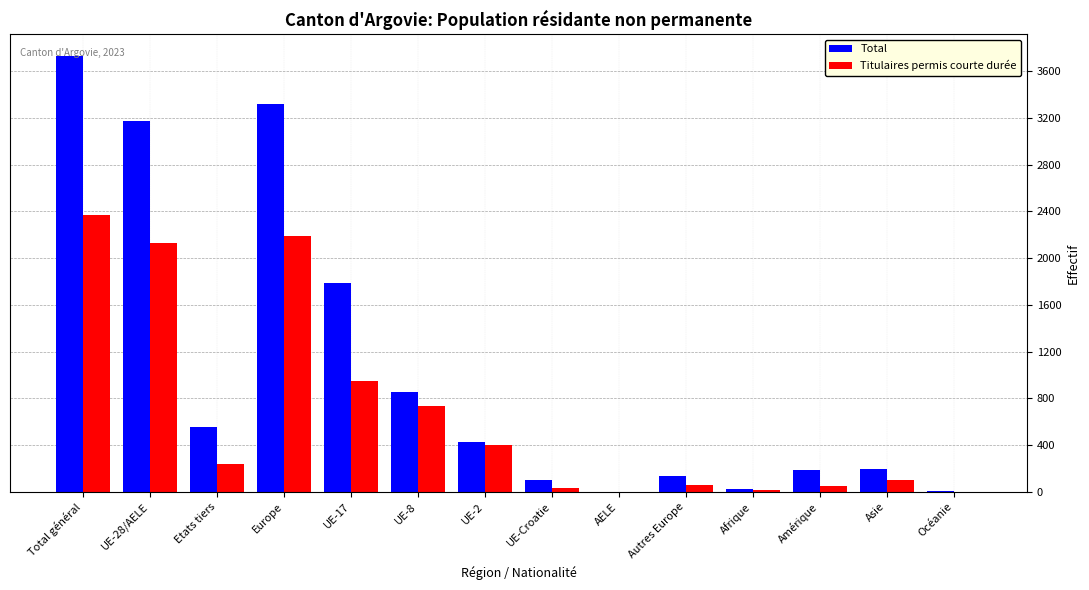

Between UE-28/AELE and AELE, which series saw the biggest shift?

Total